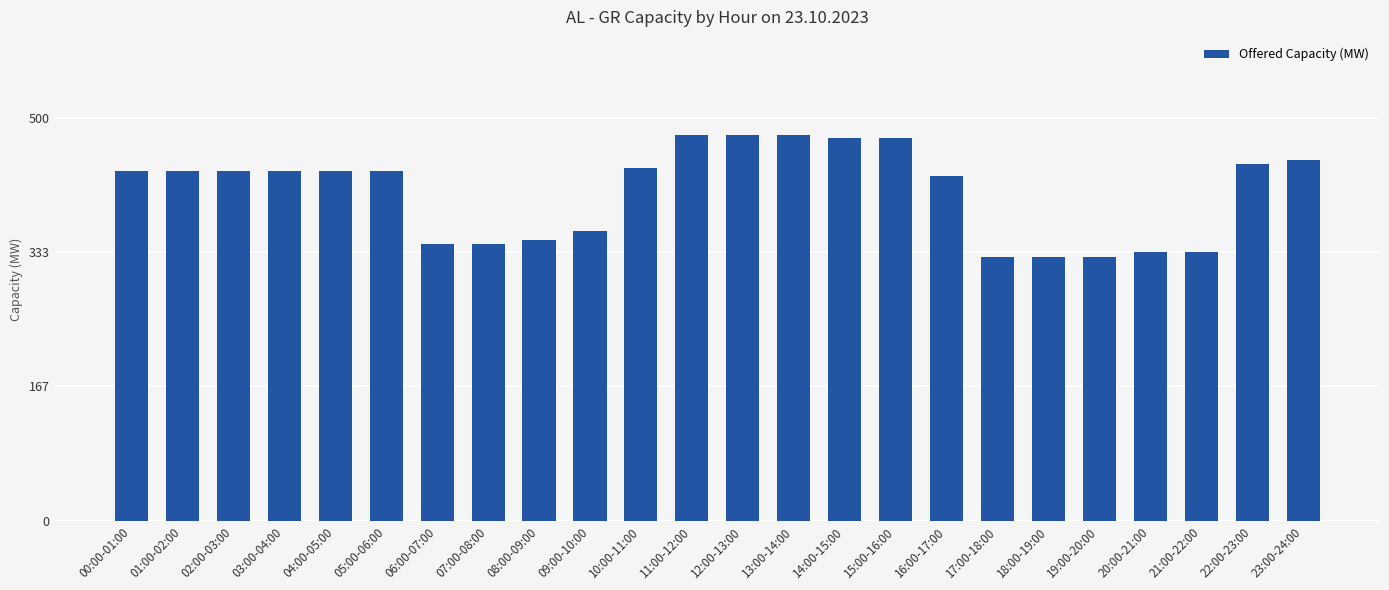

What is the smallest value displayed?

327